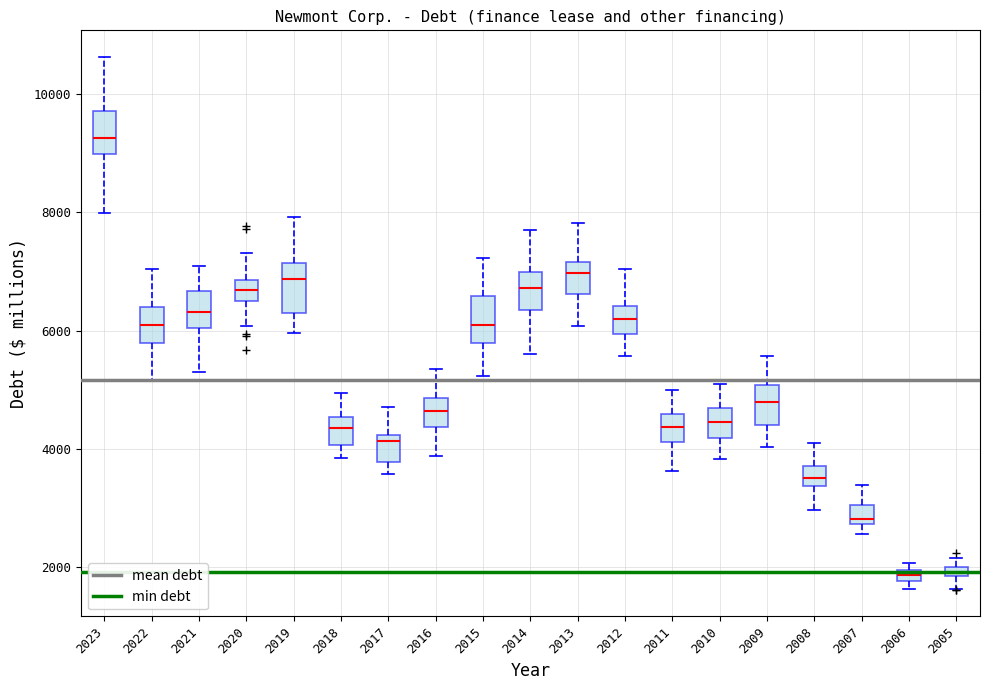

Which box's median line is the highest?

2023